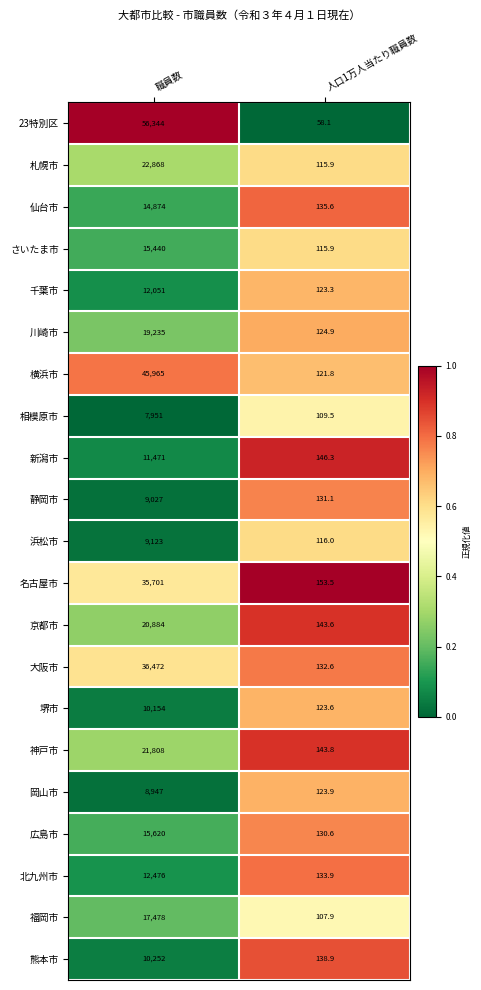

What is the difference between the maximum and minimum values in the 浜松市 series?

9007.0